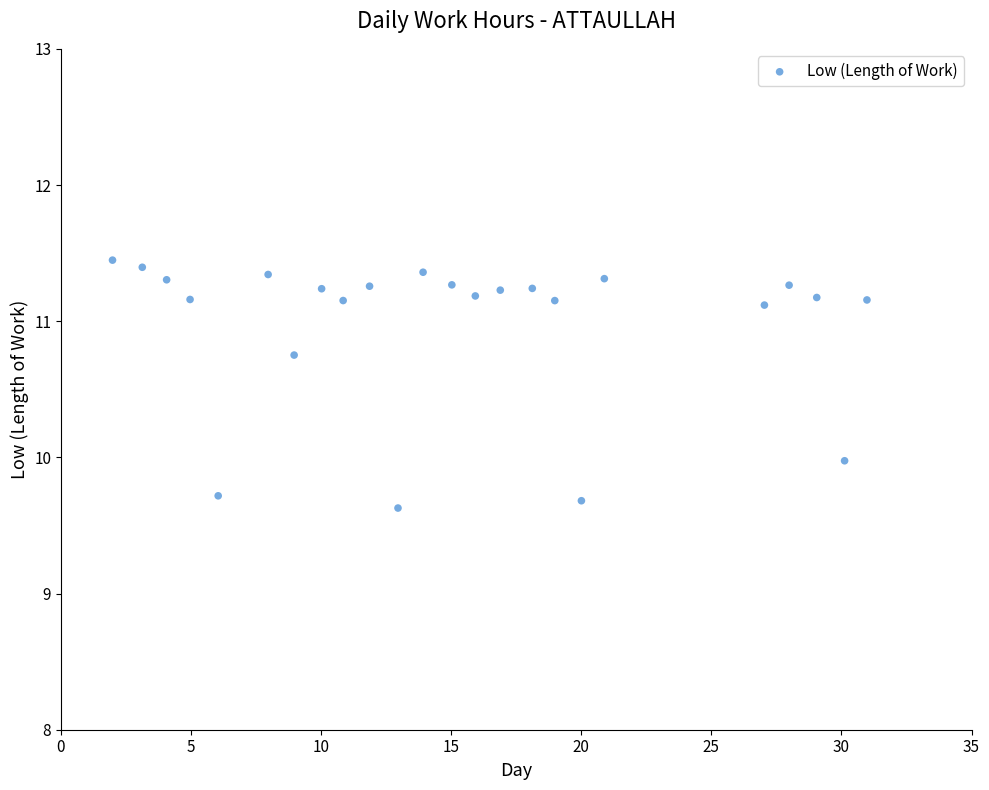

What is the range of Y values (max minus min)?

1.8